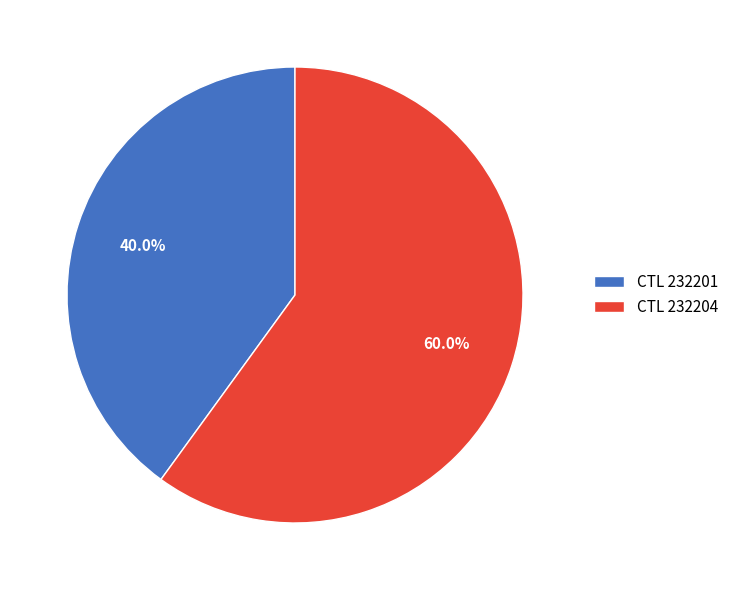

Approximately how many times larger is the value at CTL 232201 compared to CTL 232204?

0.7